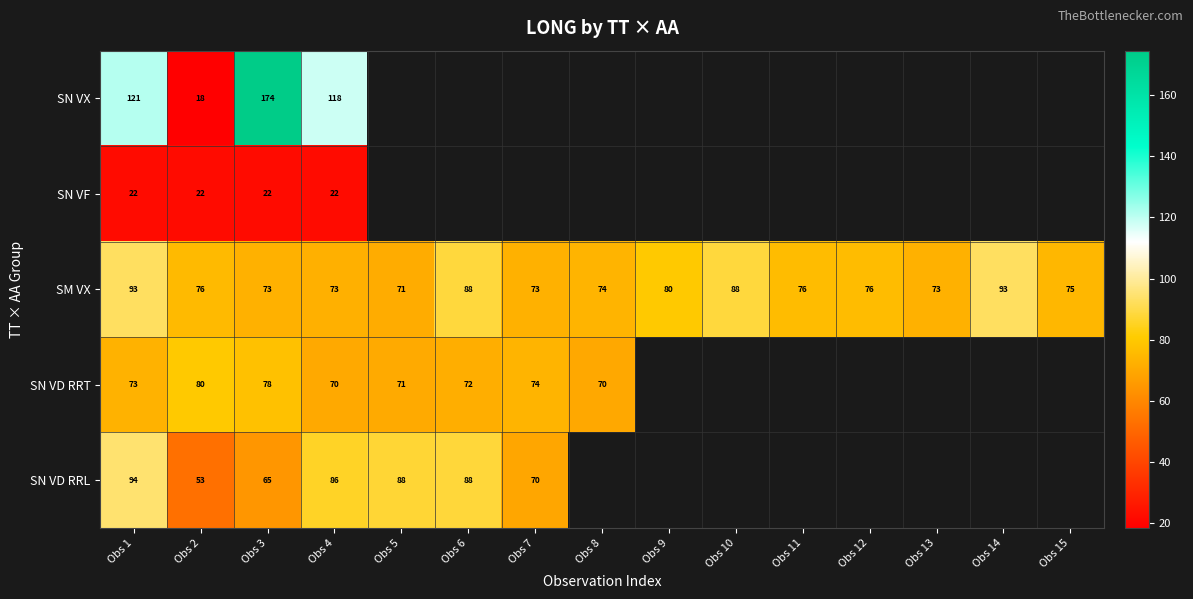

True or false: SM VX has a value of 93 at Obs 1.

True